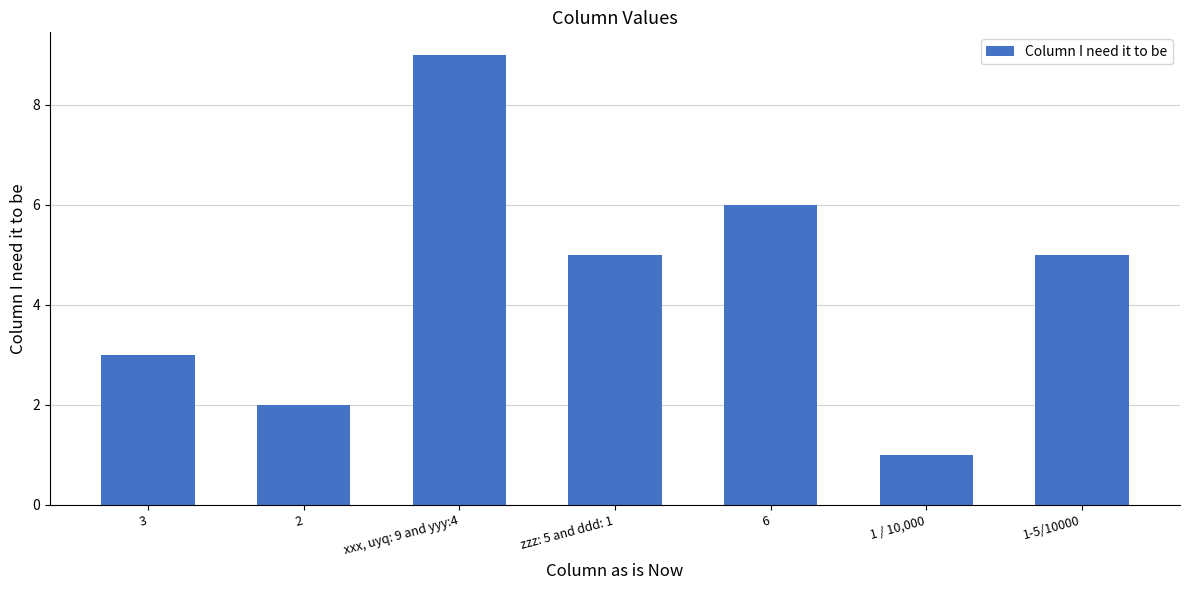

What is the sum of the values at 6 and xxx, uyq: 9 and yyy:4?

15